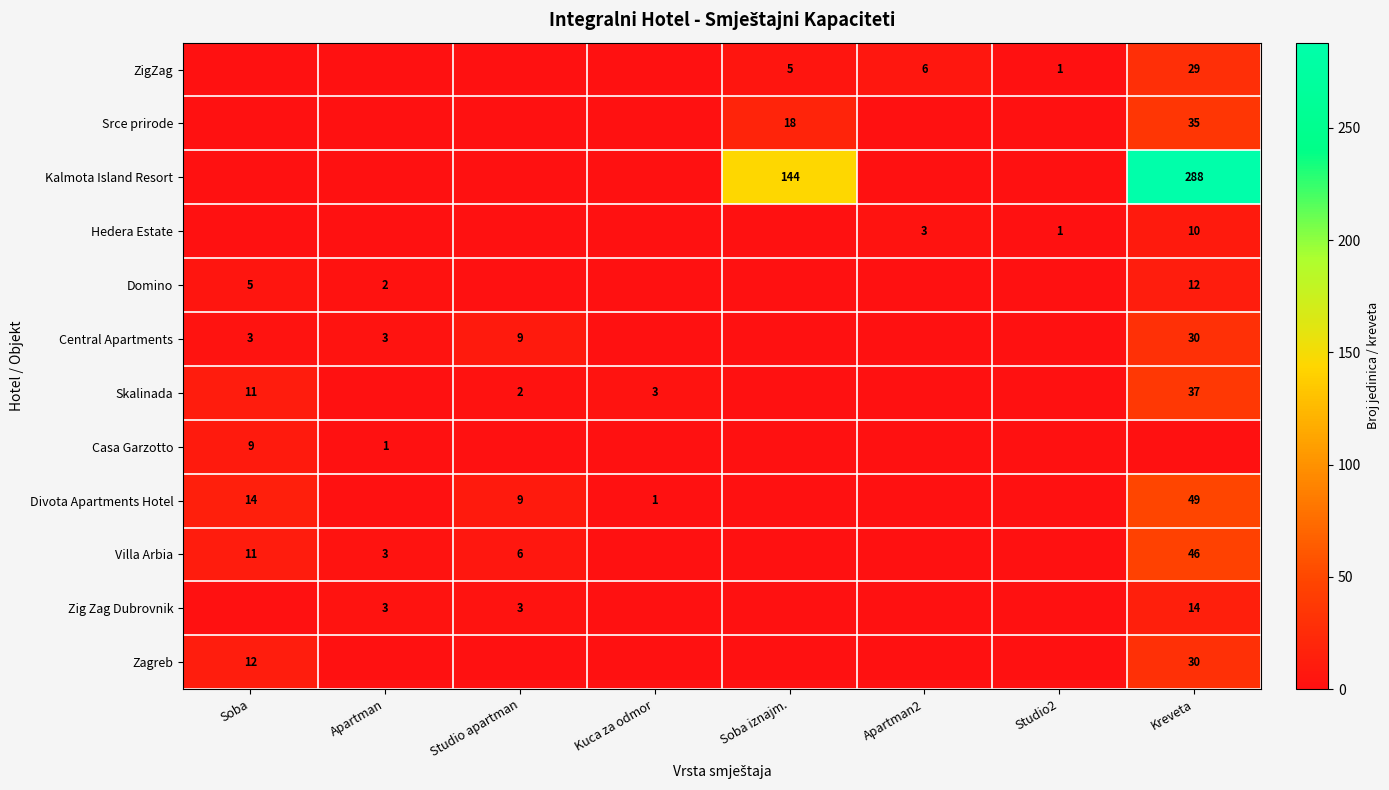

True or false: Skalinada has a value of 49 at Kreveta.

False